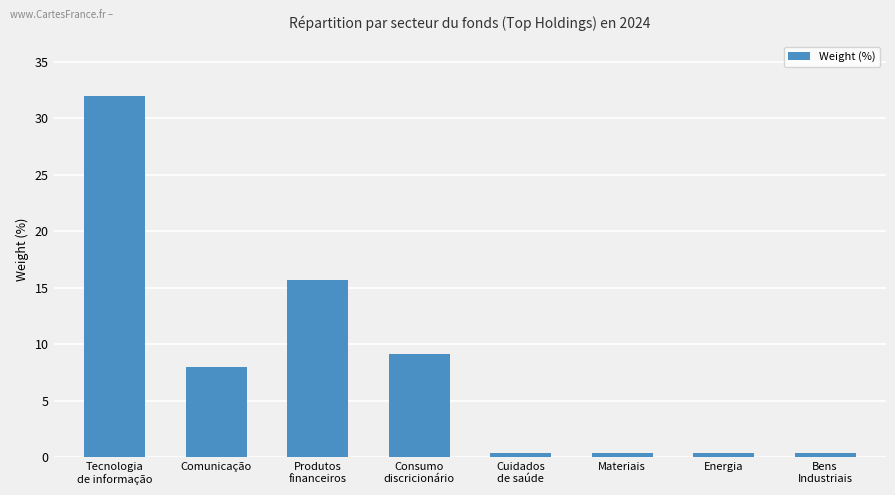

Between Cuidados
de saúde and Consumo
discricionário, which is larger?

Consumo
discricionário